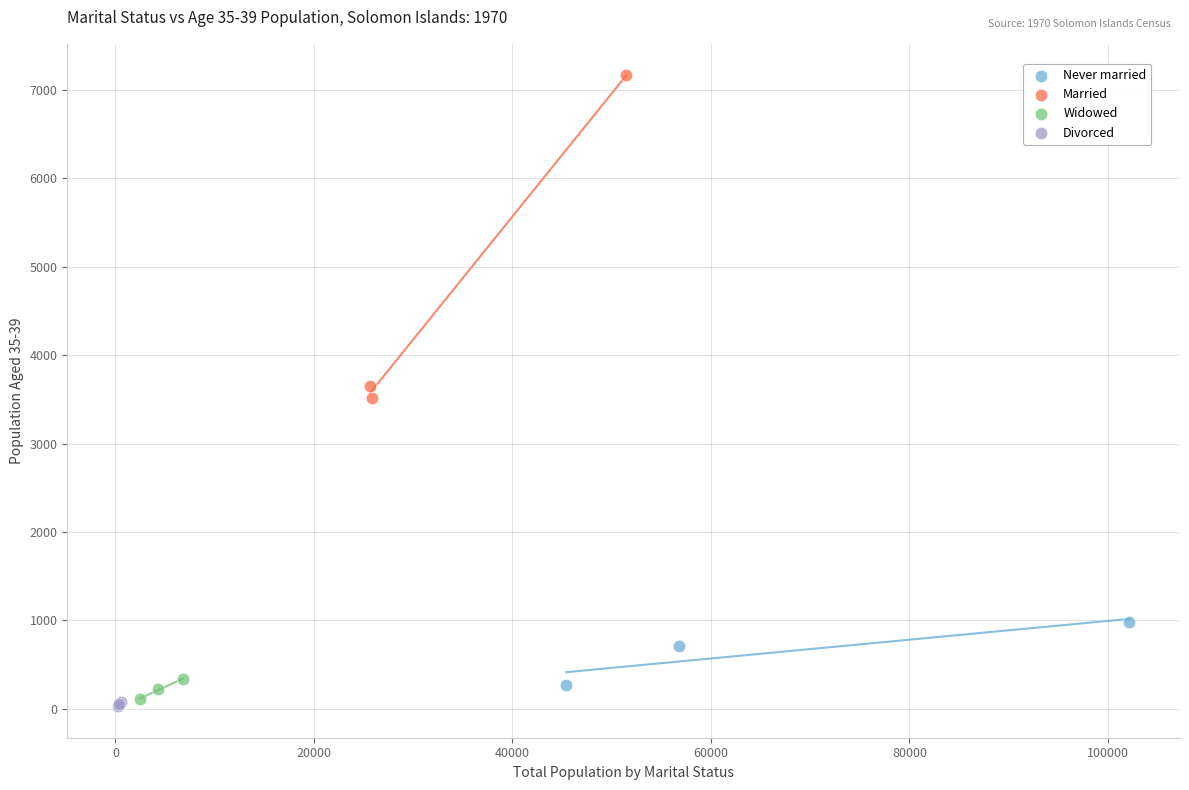

Which series has the widest spread of Y values?

Married